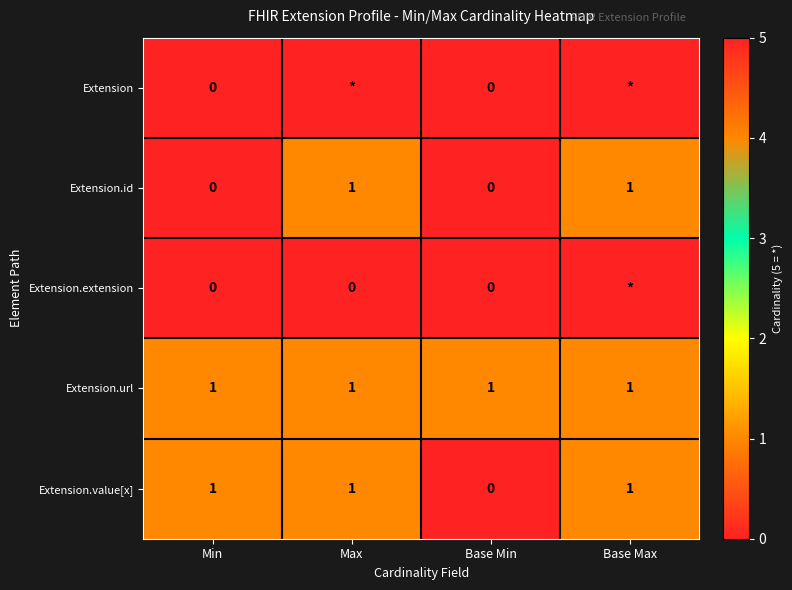

Which category has the lowest value in the Extension.value[x] series?

Base Min